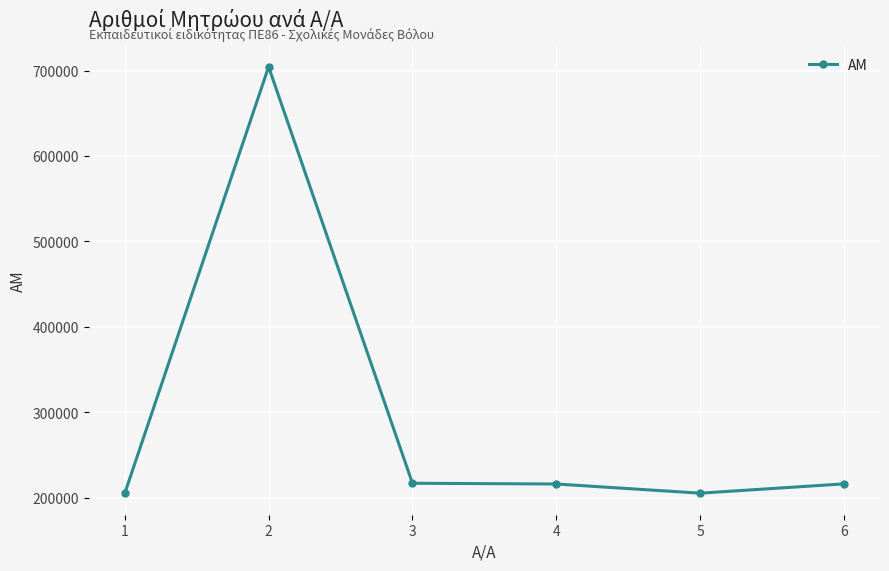

Which has a higher value, 5 or 3?

3